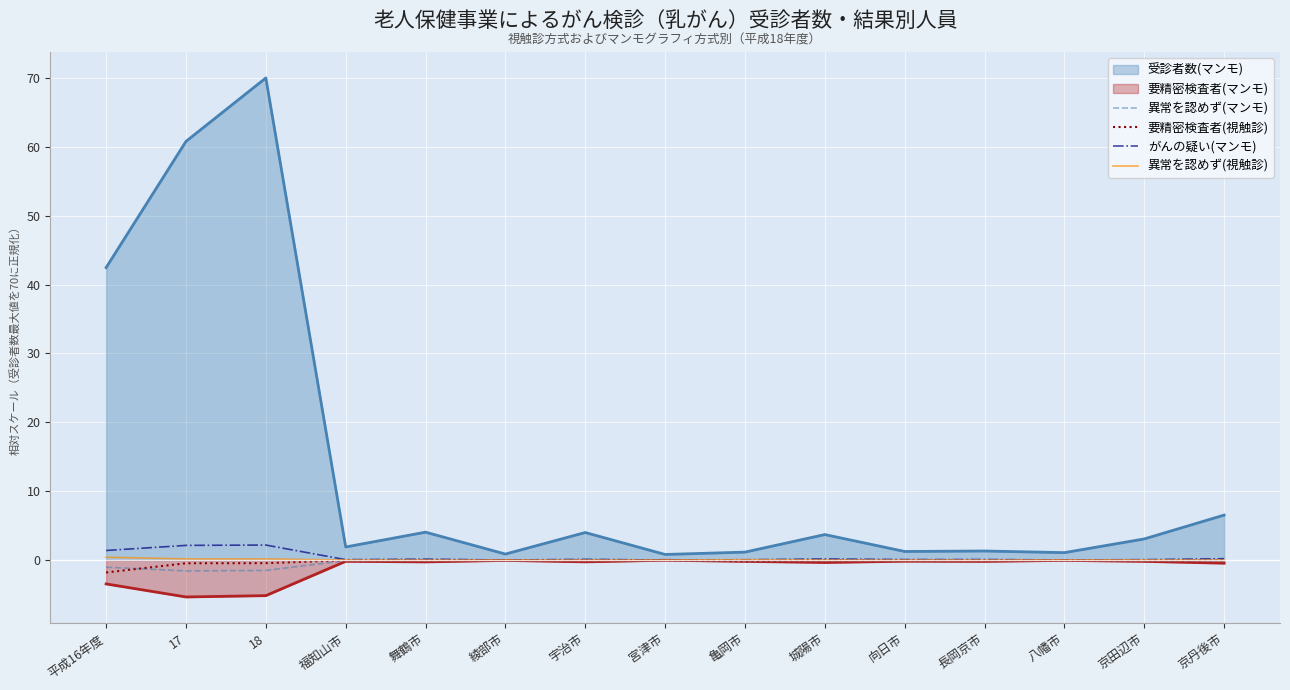

Does the chart display data point markers on the line(s)?

No